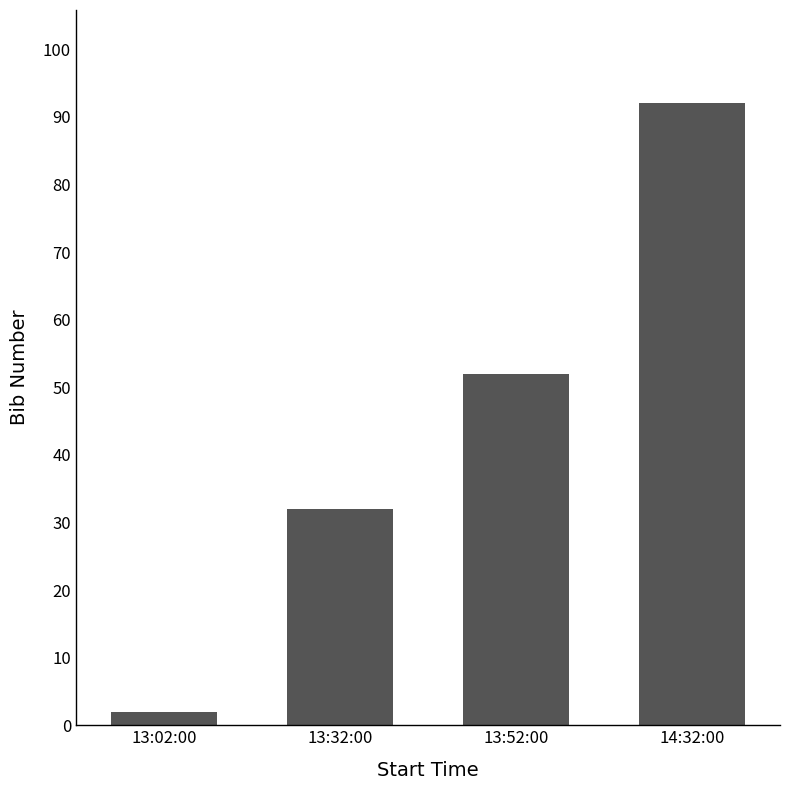

What is the change in value from 13:32:00 to 14:32:00?

+60